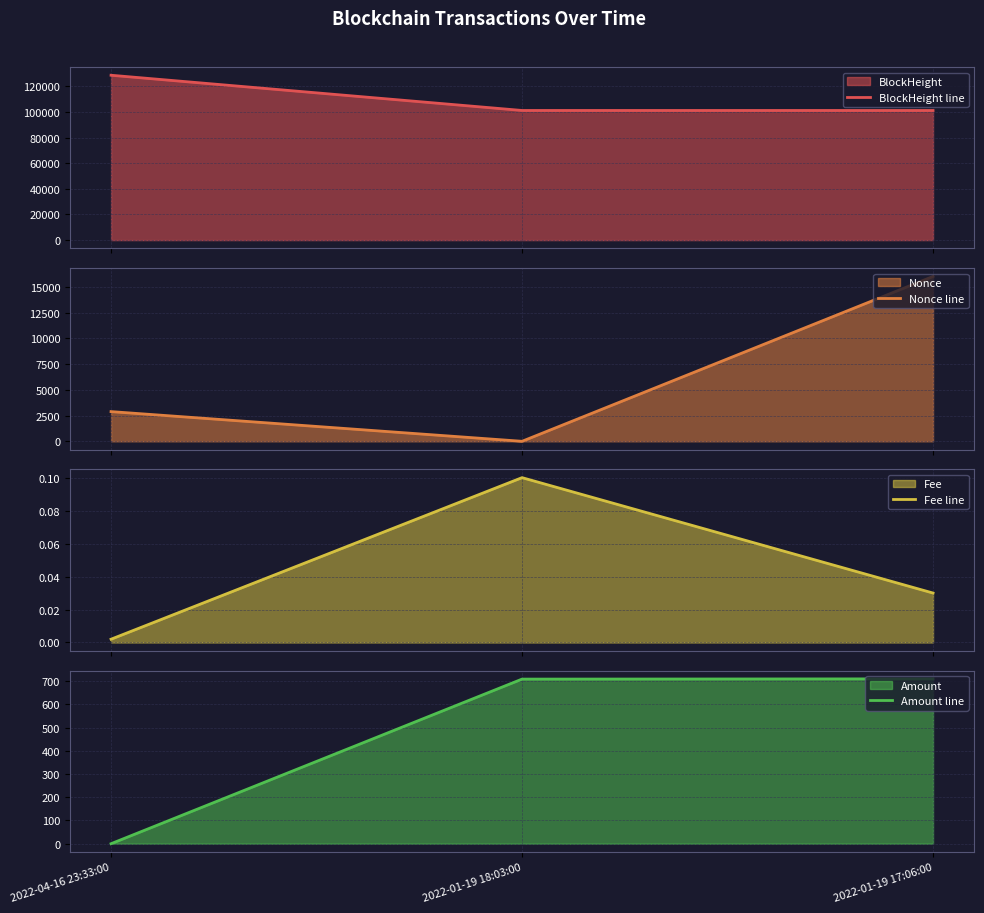

Read the BlockHeight line value at 2022-04-16 23:33:00.

128723.0